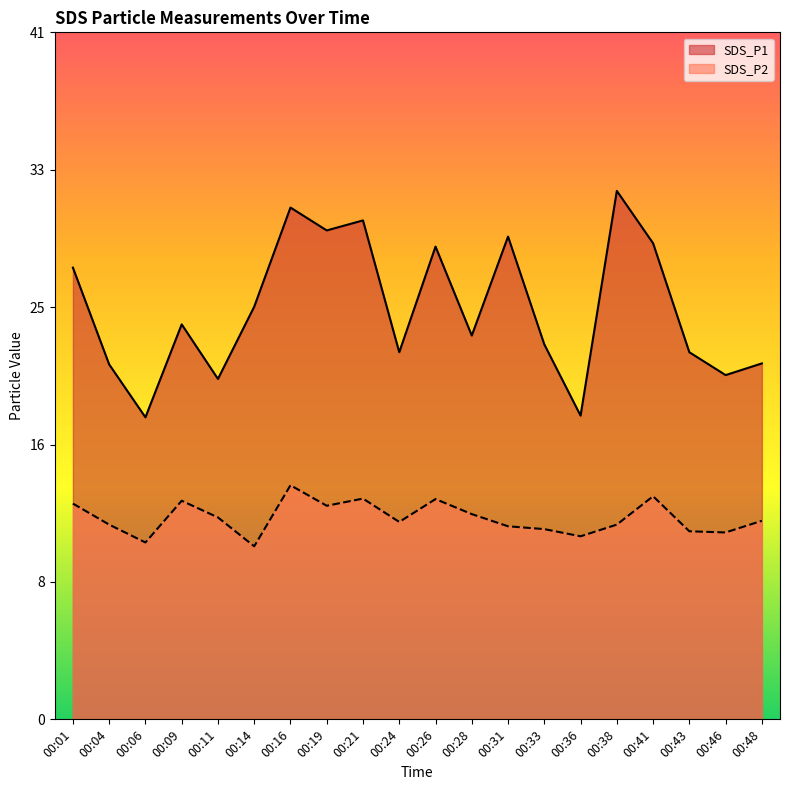

Rank the series at 00:46 from lowest to highest value.

SDS_P2, SDS_P1